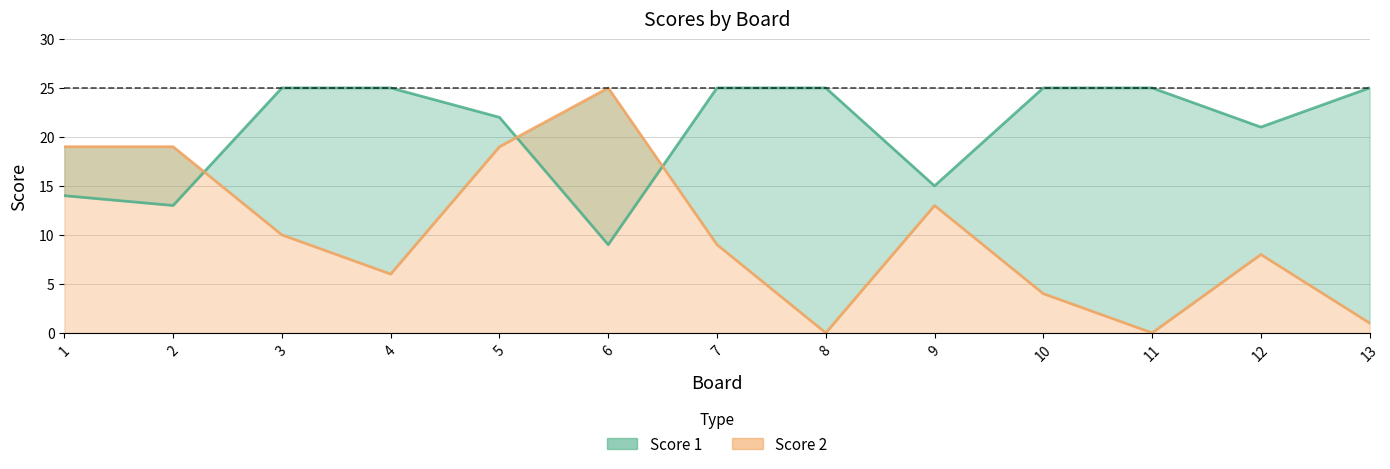

Is it true that Score 1 equals 16 at 3?

False